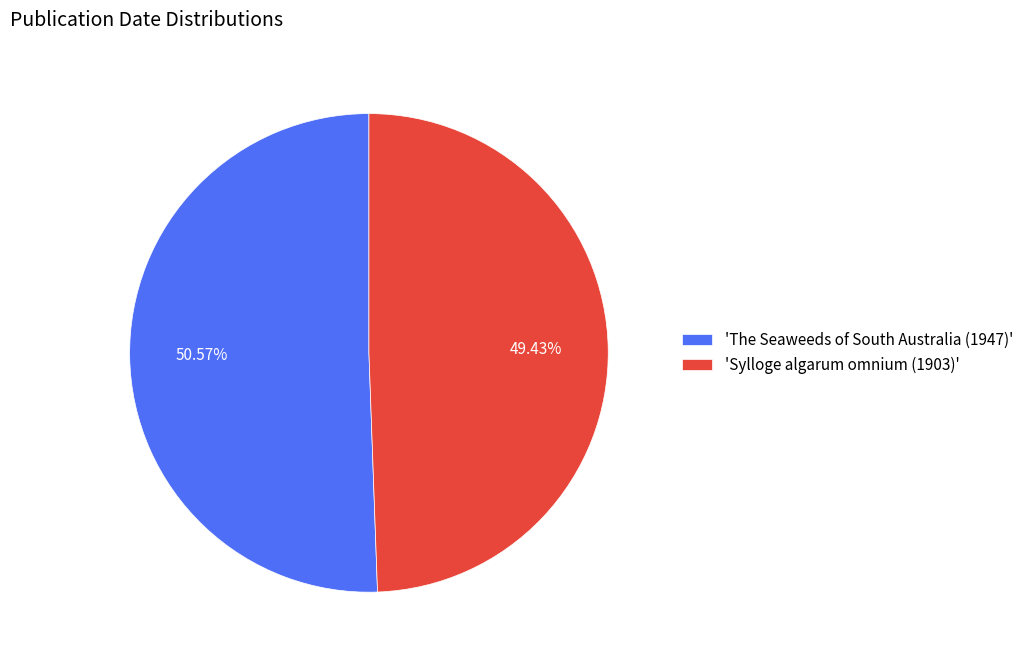

How many slices are in this pie chart?

2